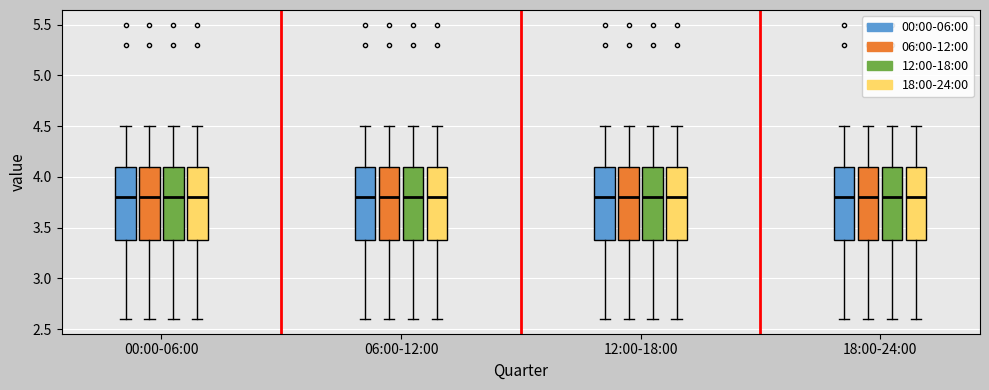

Reading left to right, read every box against the y-axis: the position of its median line, the range the box covers, and the ends of its whiskers. The values are not printed on the chart, so give them approximately, as read against the axis.

00:00-06:00 (00:00-06:00): median 3.8, box 3.4 to 4.1, whiskers 2.6 to 4.5
00:00-06:00 (06:00-12:00): median 3.8, box 3.4 to 4.1, whiskers 2.6 to 4.5
00:00-06:00 (12:00-18:00): median 3.8, box 3.4 to 4.1, whiskers 2.6 to 4.5
00:00-06:00 (18:00-24:00): median 3.8, box 3.4 to 4.1, whiskers 2.6 to 4.5
06:00-12:00 (00:00-06:00): median 3.8, box 3.4 to 4.1, whiskers 2.6 to 4.5
06:00-12:00 (06:00-12:00): median 3.8, box 3.4 to 4.1, whiskers 2.6 to 4.5
06:00-12:00 (12:00-18:00): median 3.8, box 3.4 to 4.1, whiskers 2.6 to 4.5
06:00-12:00 (18:00-24:00): median 3.8, box 3.4 to 4.1, whiskers 2.6 to 4.5
12:00-18:00 (00:00-06:00): median 3.8, box 3.4 to 4.1, whiskers 2.6 to 4.5
12:00-18:00 (06:00-12:00): median 3.8, box 3.4 to 4.1, whiskers 2.6 to 4.5
12:00-18:00 (12:00-18:00): median 3.8, box 3.4 to 4.1, whiskers 2.6 to 4.5
12:00-18:00 (18:00-24:00): median 3.8, box 3.4 to 4.1, whiskers 2.6 to 4.5
18:00-24:00 (00:00-06:00): median 3.8, box 3.4 to 4.1, whiskers 2.6 to 4.5
18:00-24:00 (06:00-12:00): median 3.8, box 3.4 to 4.1, whiskers 2.6 to 4.5
18:00-24:00 (12:00-18:00): median 3.8, box 3.4 to 4.1, whiskers 2.6 to 4.5
18:00-24:00 (18:00-24:00): median 3.8, box 3.4 to 4.1, whiskers 2.6 to 4.5